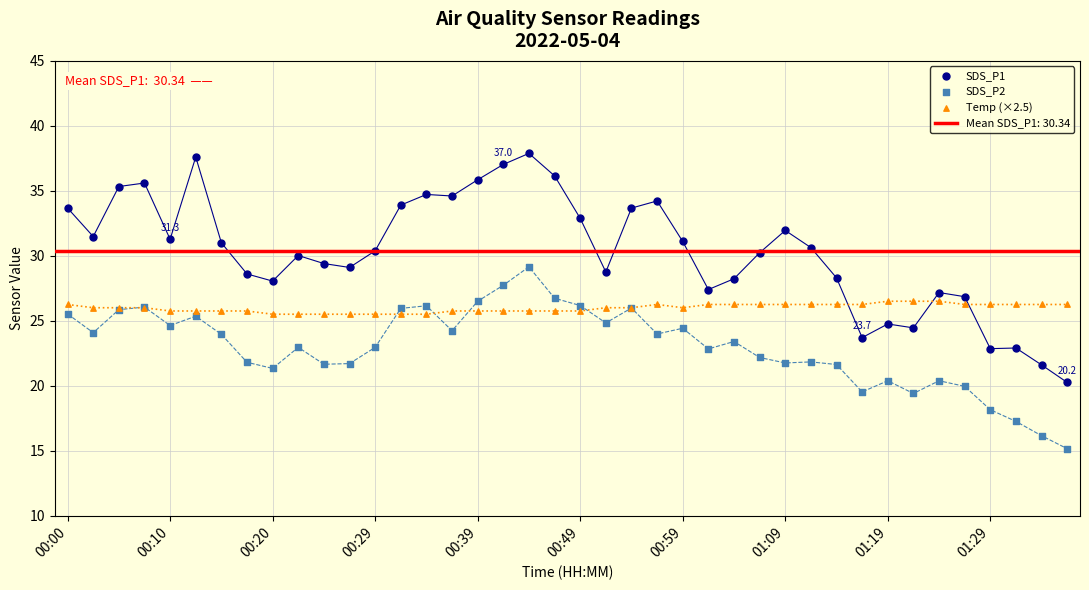

What is the total value across all series at 22?

85.7